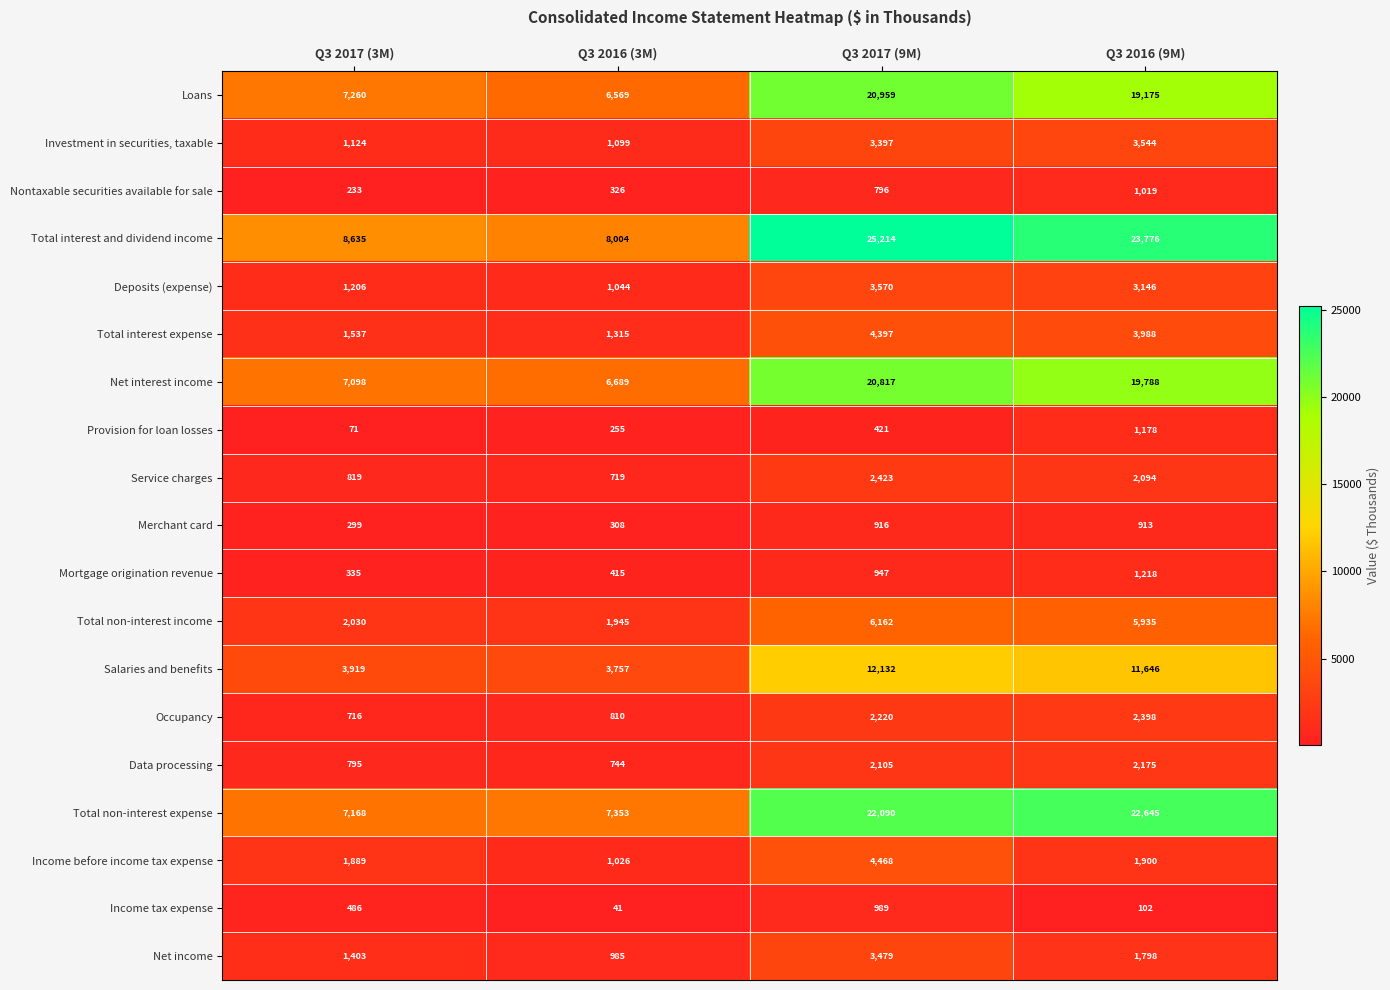

Is it true that Data processing equals 2105 at Q3 2017 (9M)?

True